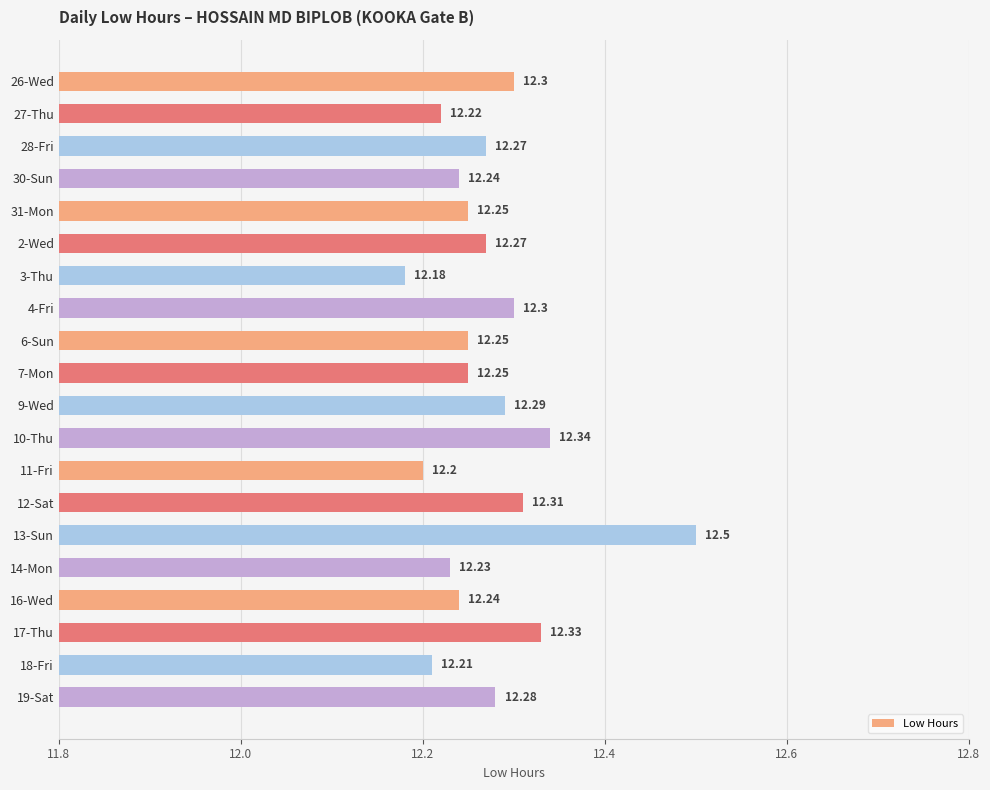

At which category does the chart reach its peak across all series?

13-Sun